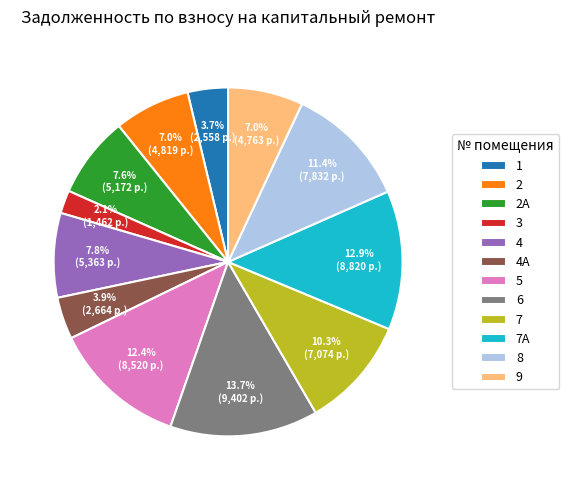

How many segments does this pie chart have?

12